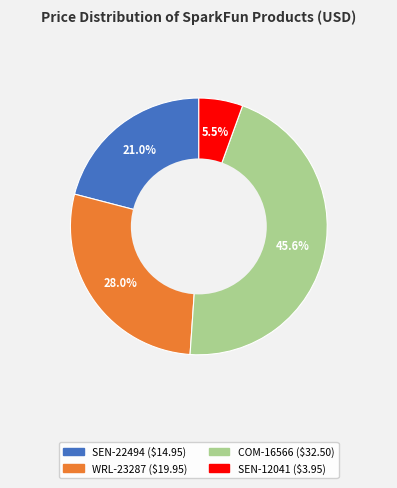

What is the ratio of the value at WRL-23287 to the value at COM-16566?

0.6